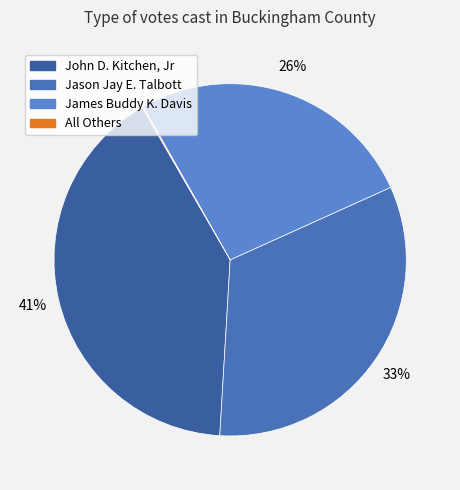

Rank the categories by value from lowest to highest.

All Others, James Buddy K. Davis, Jason Jay E. Talbott, John D. Kitchen, Jr